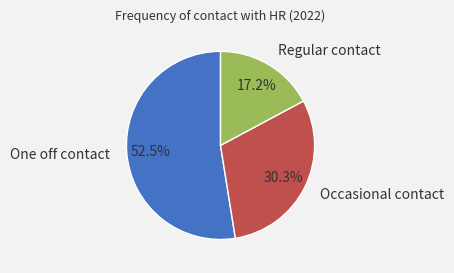

Count the number of slices in the pie.

3